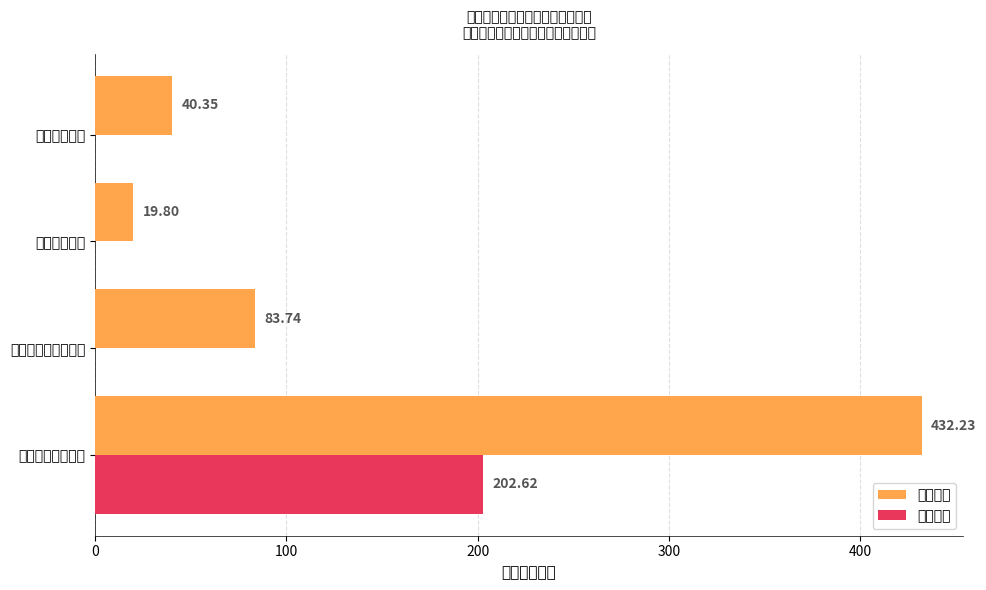

What is the sum of all 基本支出 values?

576.1